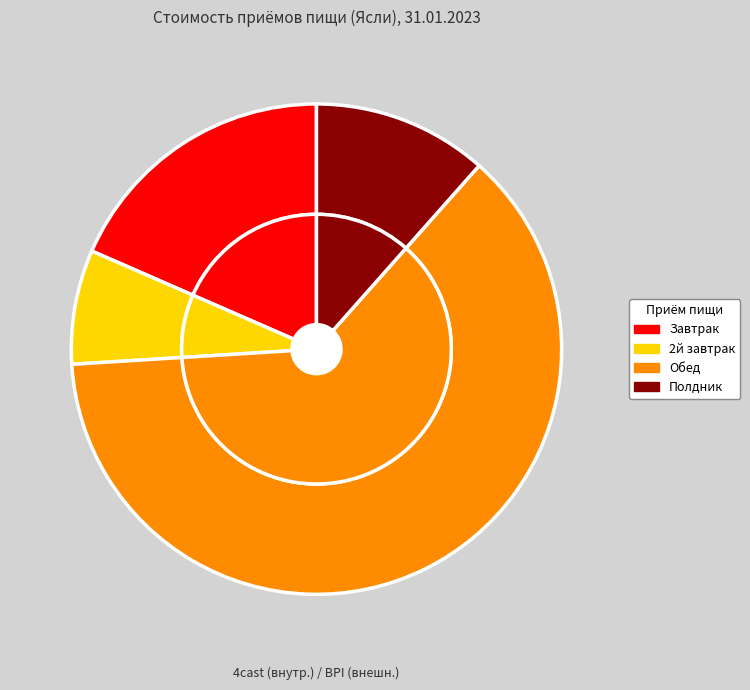

Does any single category account for the majority?

Yes